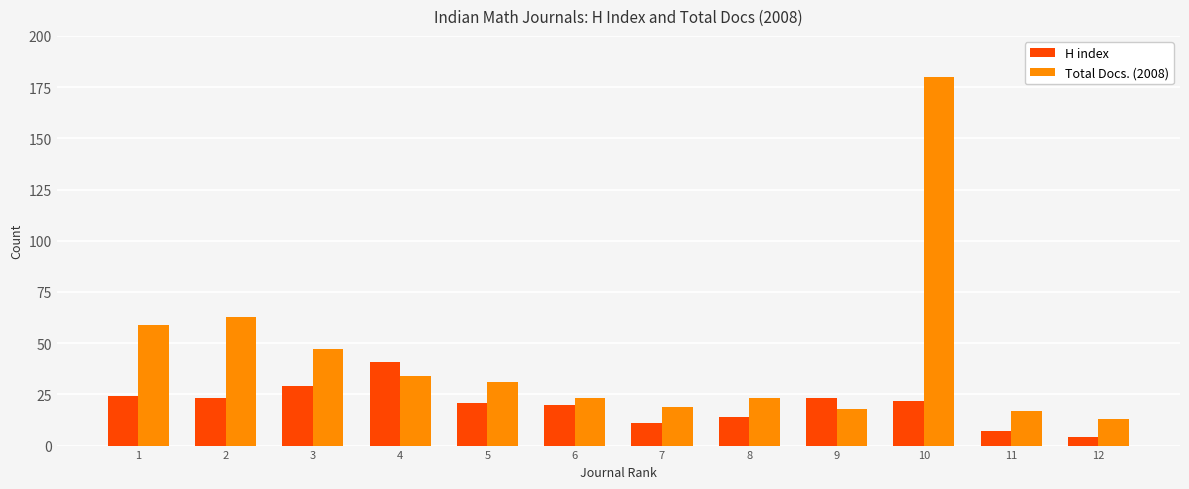

What is the difference between the maximum and minimum values in the H index series?

37